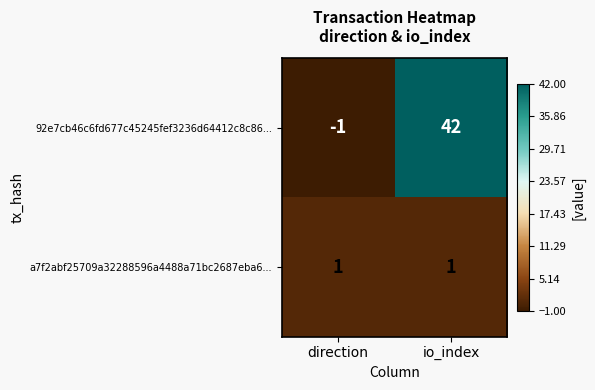

Reading left to right, transcribe all the data shown in this chart.

92e7cb46c6fd677c45245fef3236d64412c8c86...: direction=-1	io_index=42
a7f2abf25709a32288596a4488a71bc2687eba6...: direction=1	io_index=1